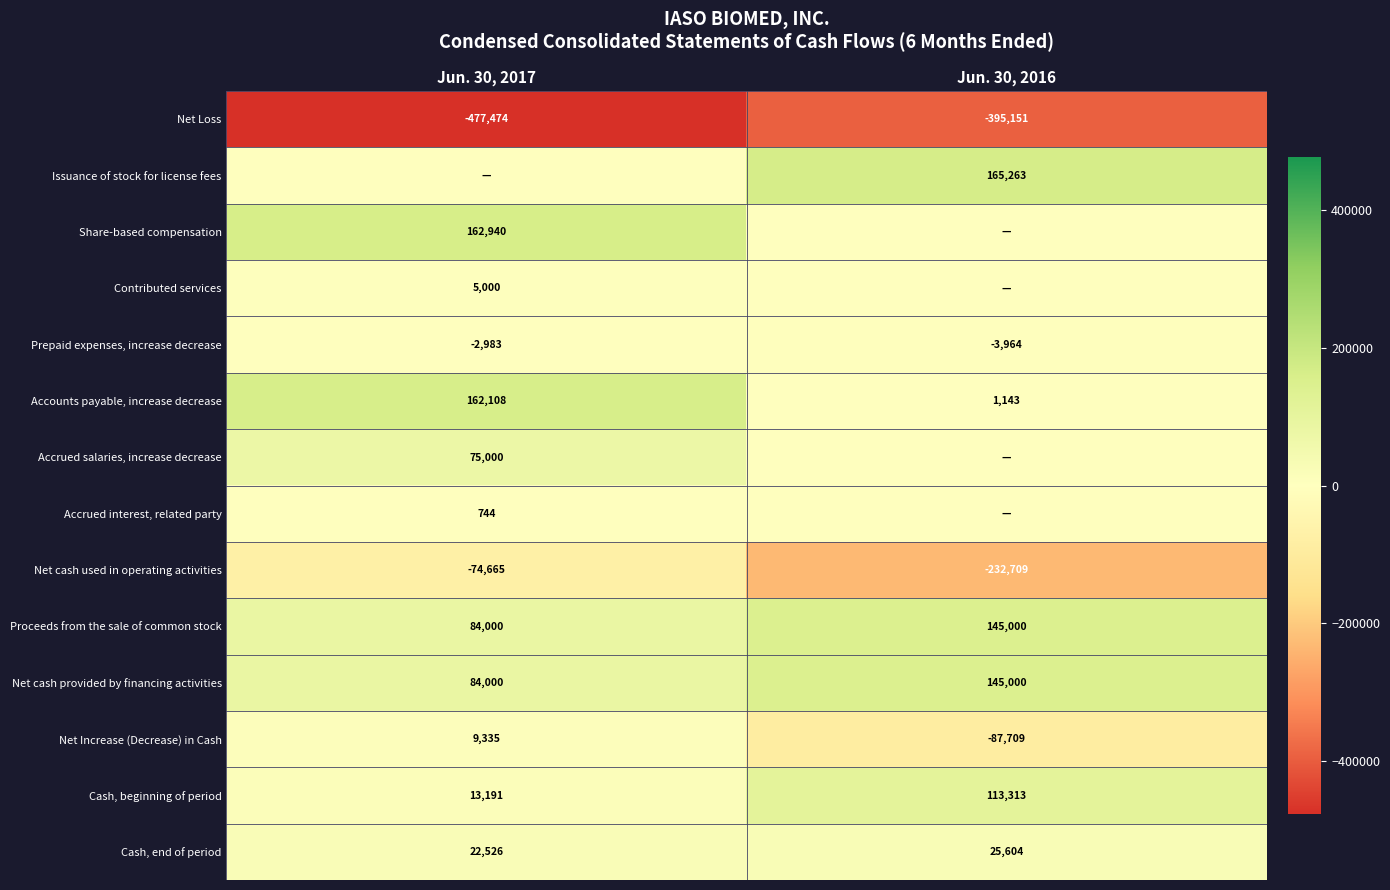

The Cash, beginning of period series shows 13191 at Jun. 30, 2017. True or false?

True